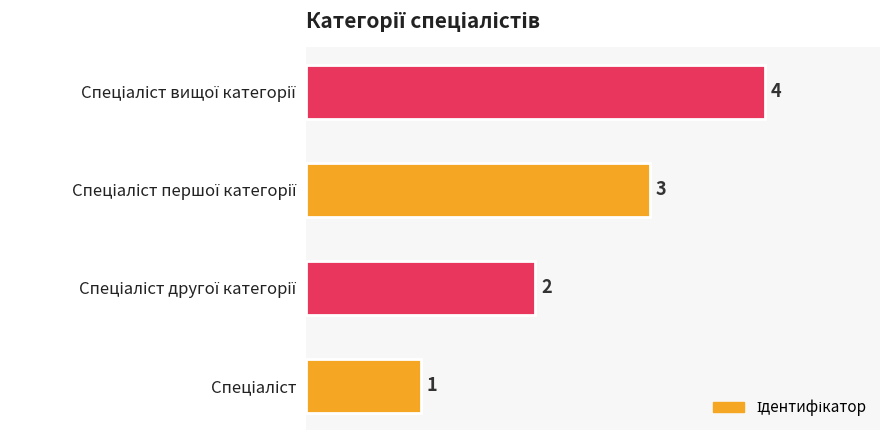

What is the sum of all values?

10